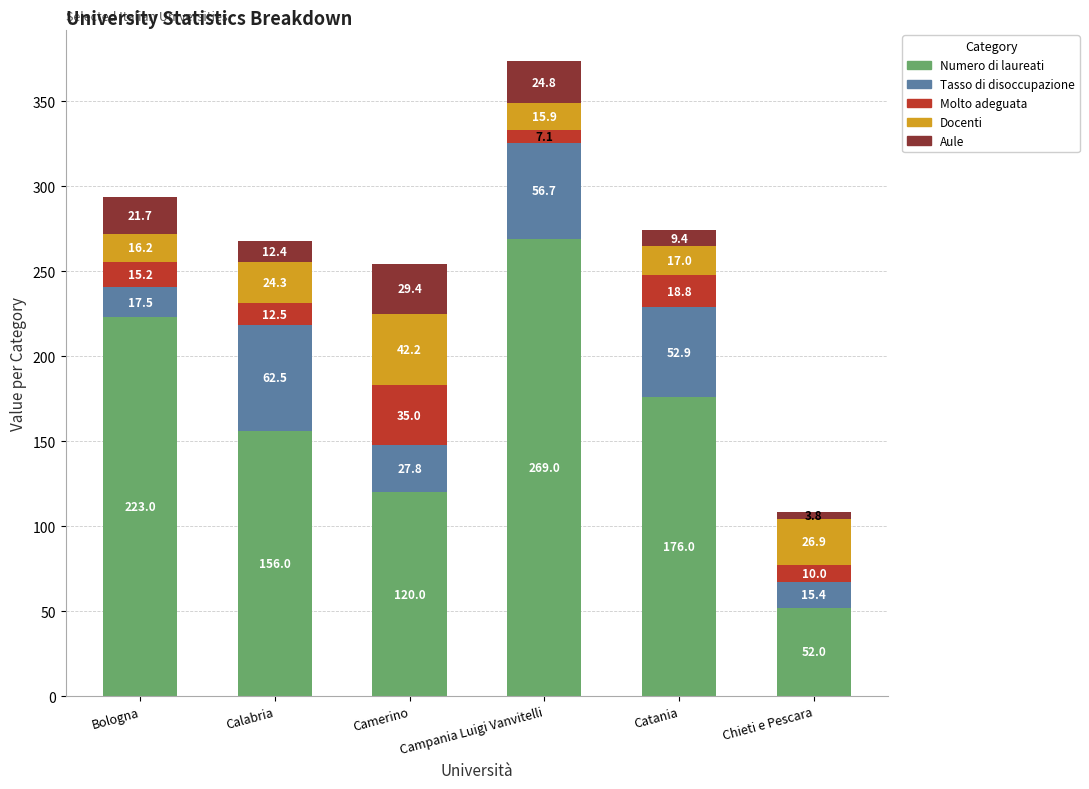

What is the sum of all Numero di laureati values?

996.0